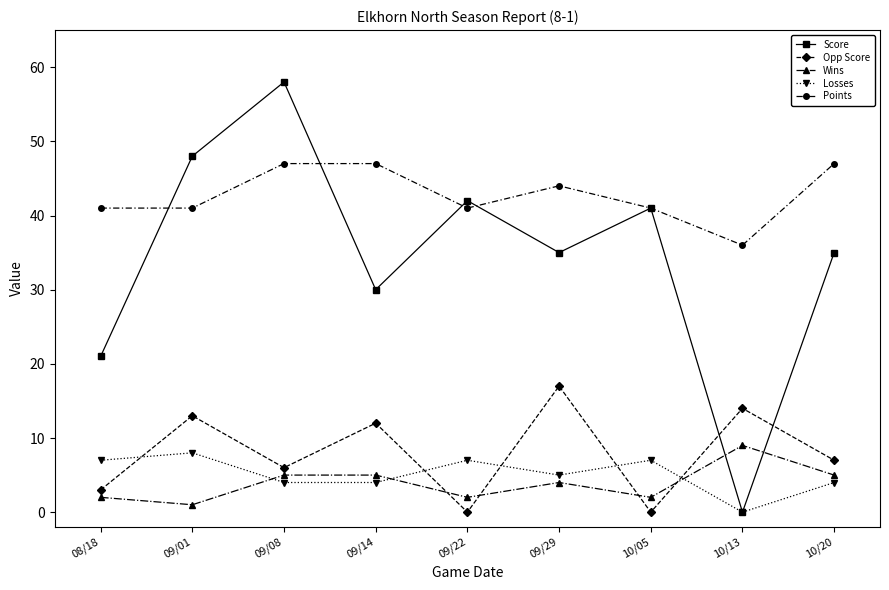

What is the difference between the highest and lowest values at 10/20?

43